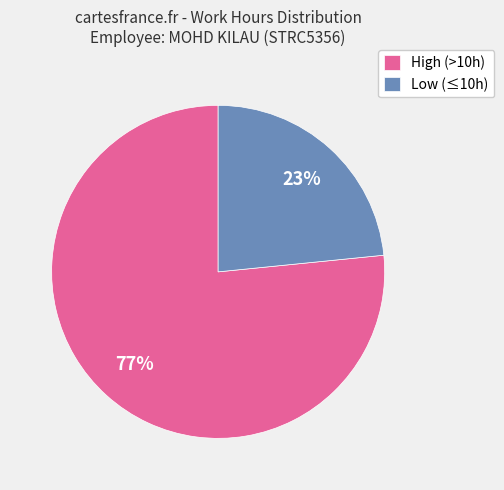

What is the smallest slice in the pie chart?

Low (≤10h)